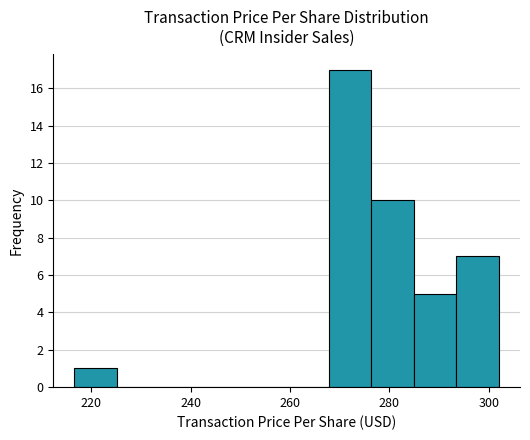

How tall is the bar that spans 294 to 302 on the x-axis? Neither the bar edges nor the heights are printed on the chart, so give them approximately, as read against the axes.

7